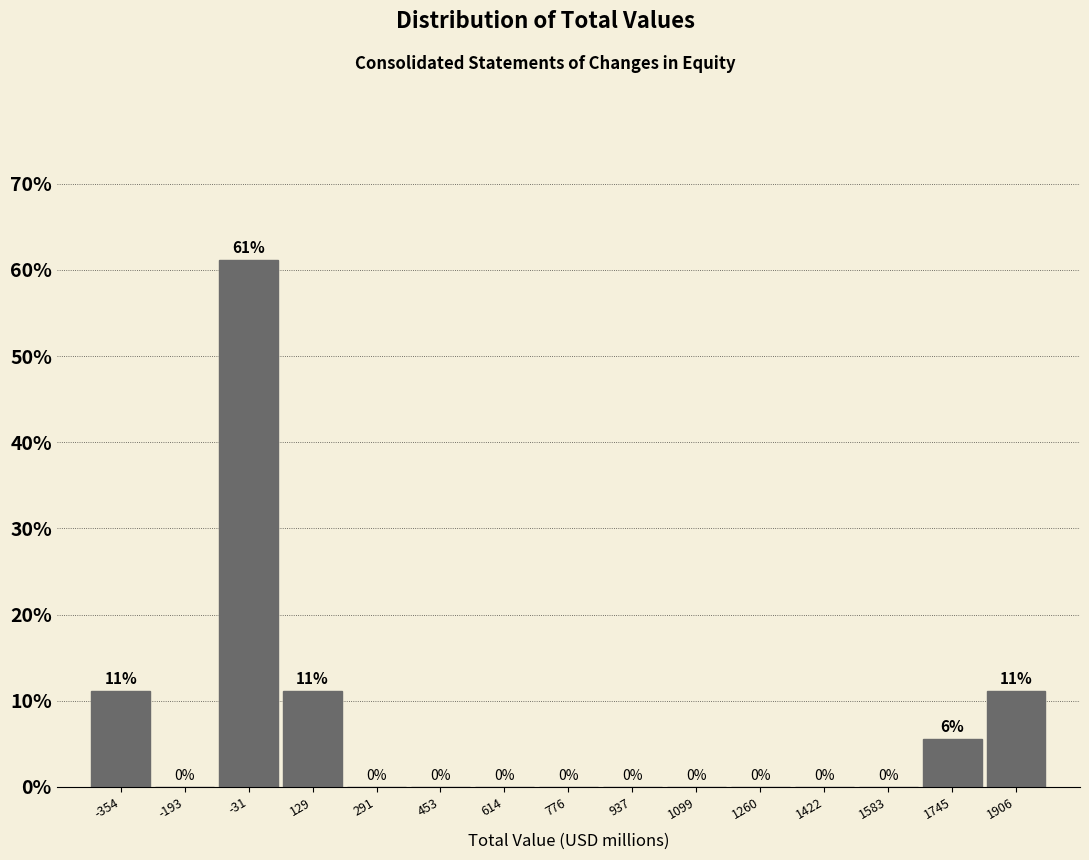

Which range on the x-axis has the tallest bar?

-120 to 40